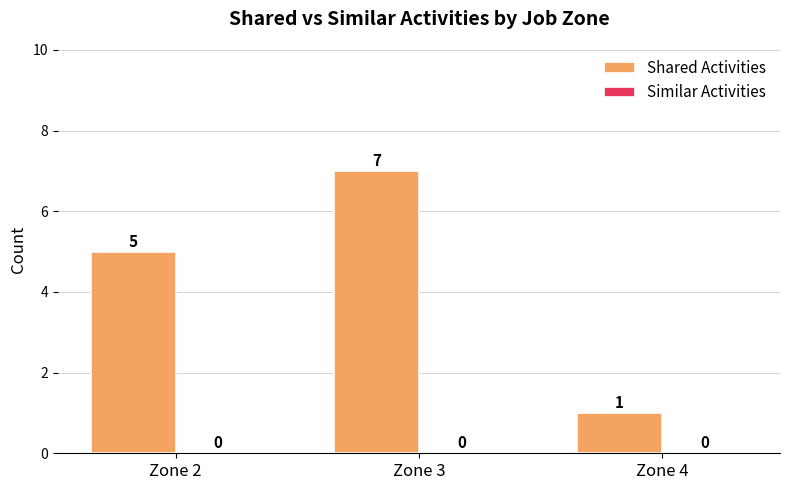

What is the change in value from Zone 2 to Zone 3?

+2